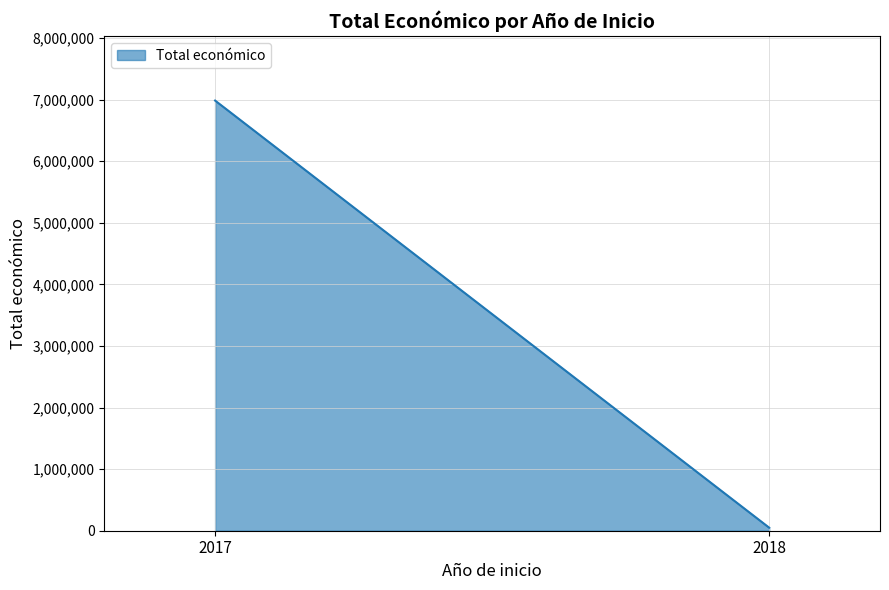

What is the sum of all values?

7034521